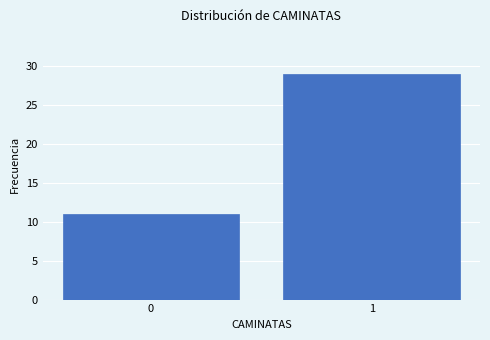

Reading left to right, what are all the values shown in this chart?

11	29